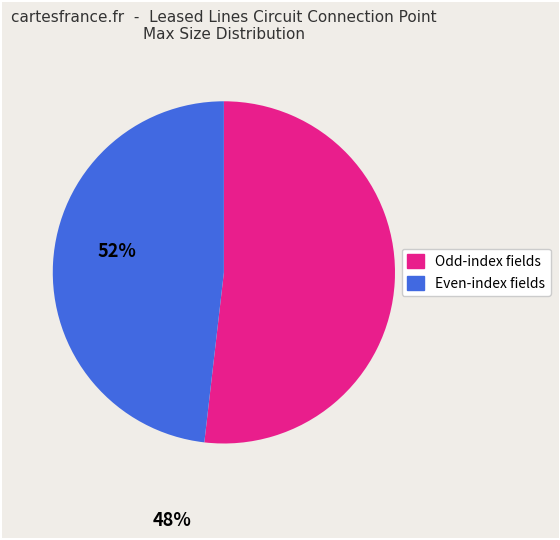

Count the number of slices in the pie.

2